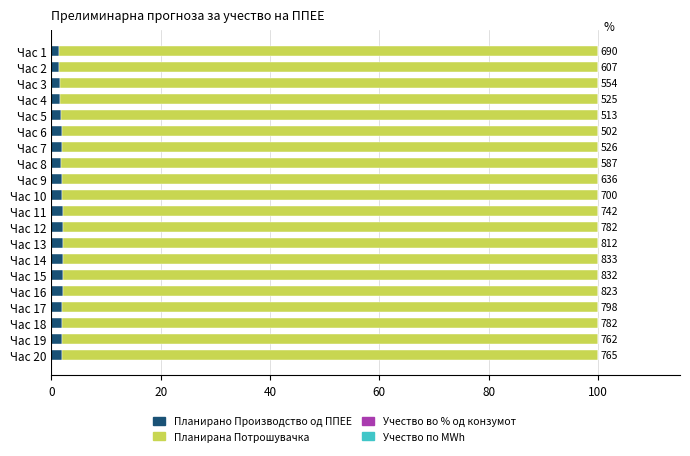

Is it true that Планирано Производство од ППЕЕ equals 1.7 at Час 4?

True